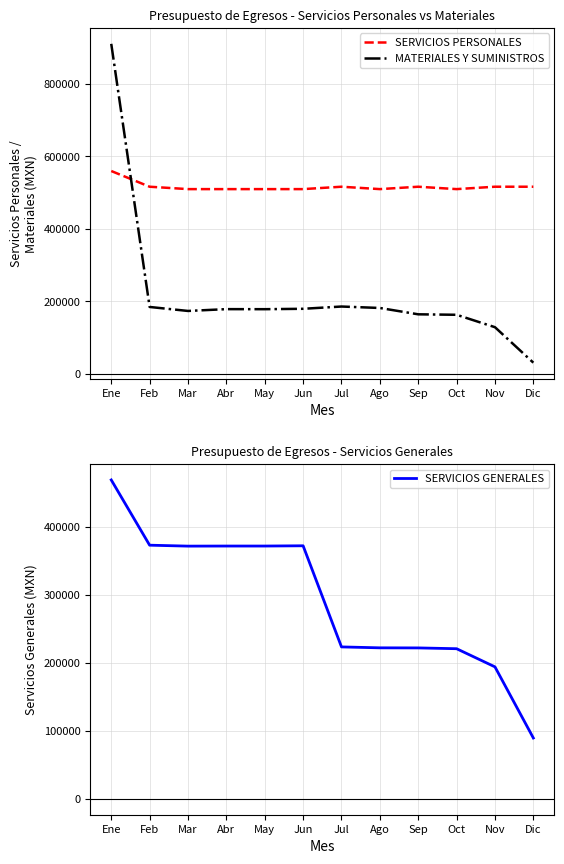

How many interior local peaks does the MATERIALES Y SUMINISTROS series have?

2